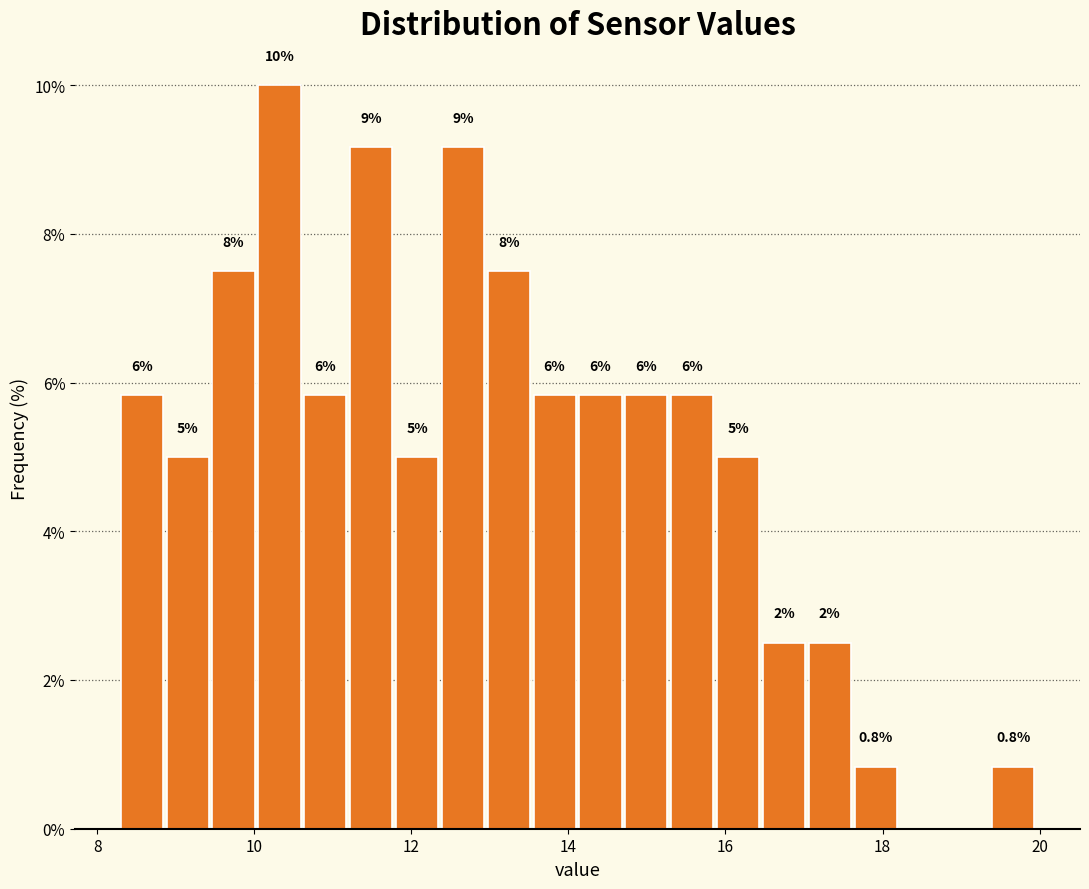

Read against the x-axis, roughly where is the centre of the tallest bar?

10.4